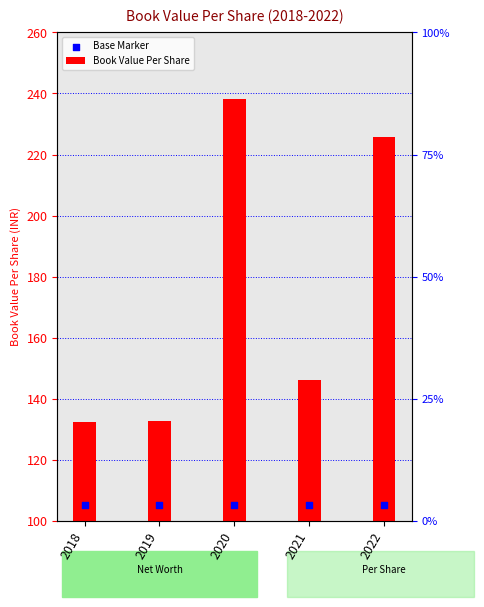

Which series reaches the minimum Y coordinate?

Base Marker